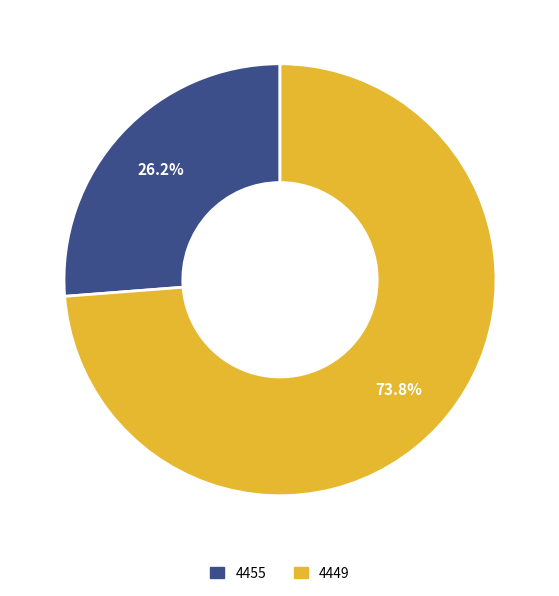

Approximately how many times larger is the value at 4455 compared to 4449?

0.4